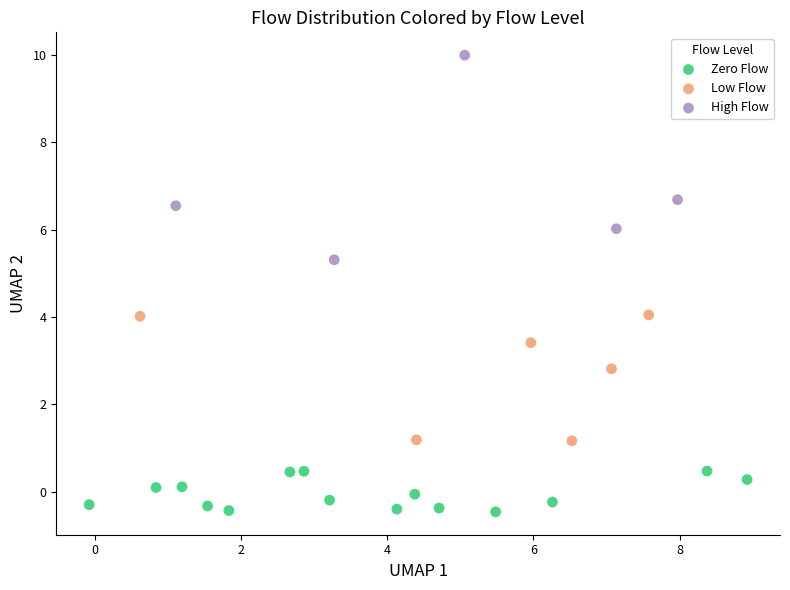

Which series reaches the minimum Y coordinate?

Zero Flow